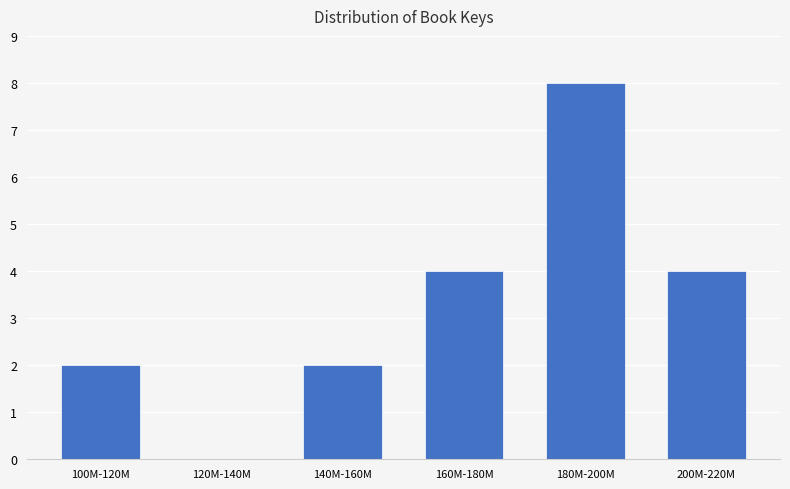

Reading left to right, list all the values displayed in this chart.

100M-120M=2	120M-140M=0	140M-160M=2	160M-180M=4	180M-200M=8	200M-220M=4